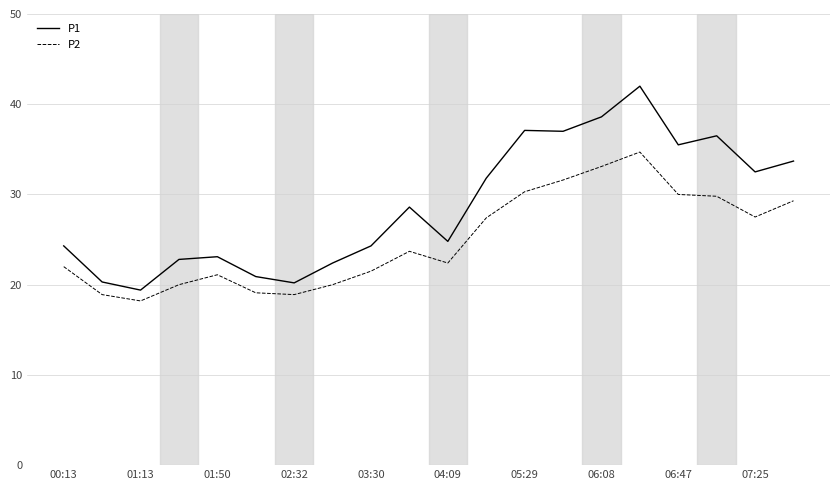

What is the smallest value displayed?

18.2